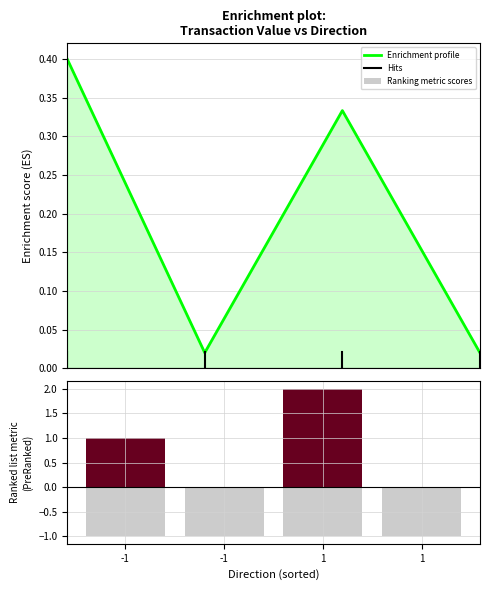

What is the change in value from -1 to 1?

-0.4